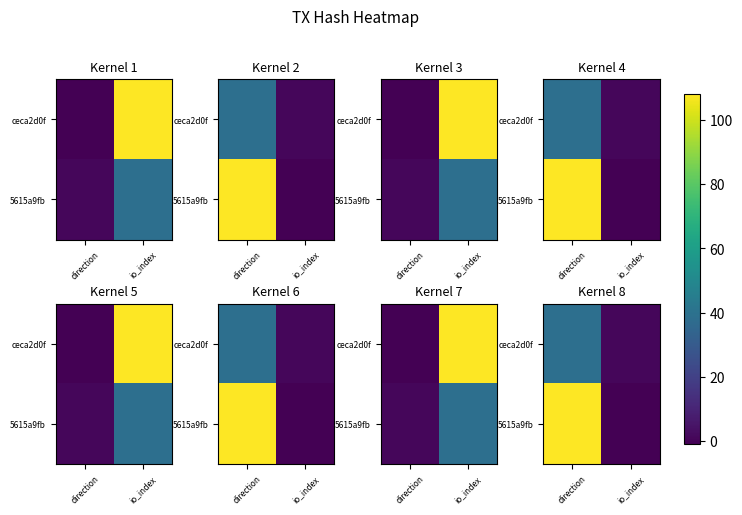

What is the difference between the highest and lowest values at io_index?

2